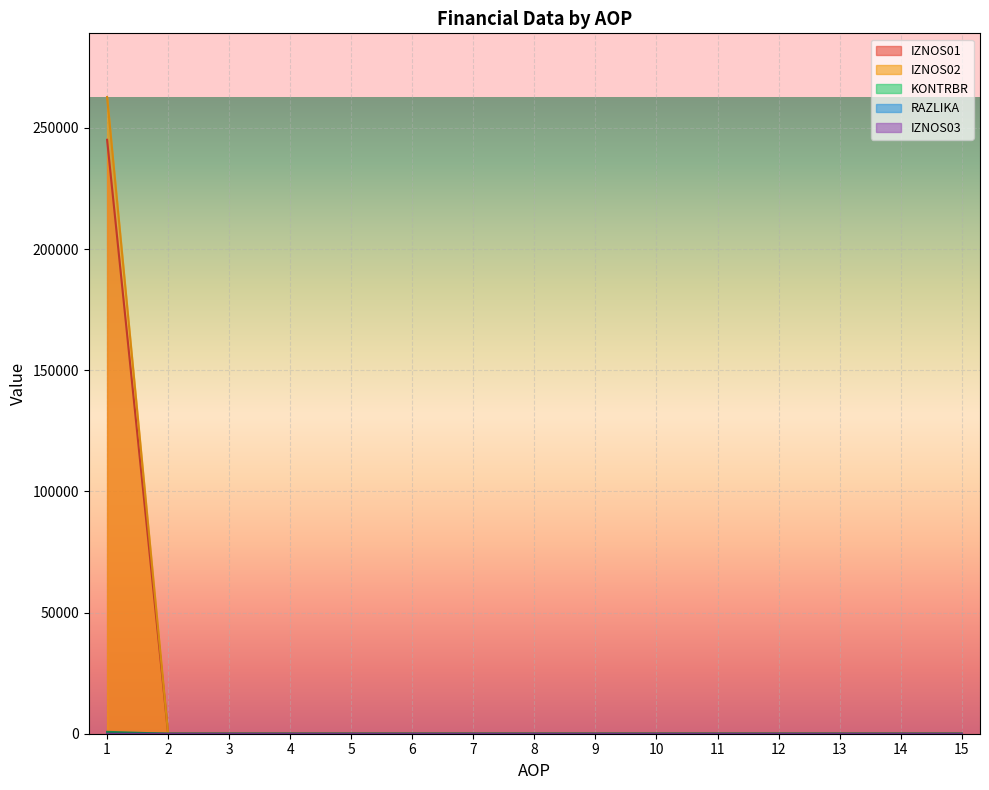

Is it true that RAZLIKA equals 108667.9 at 2?

False